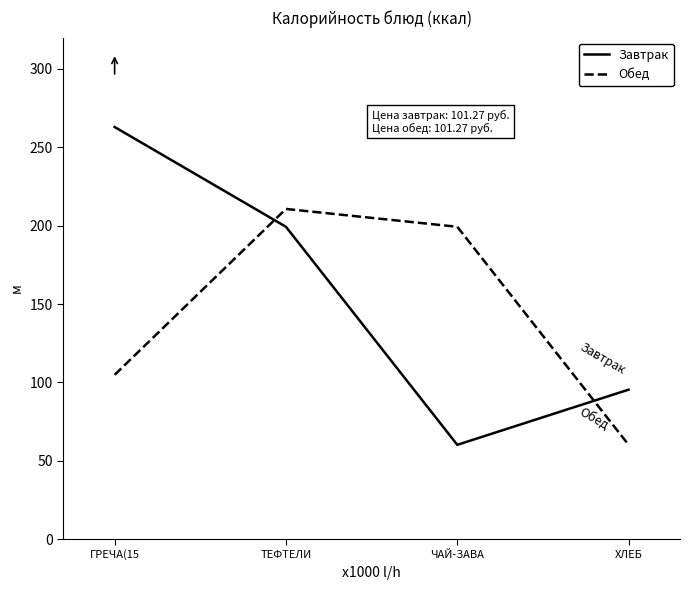

Which series has the widest spread of values?

Завтрак